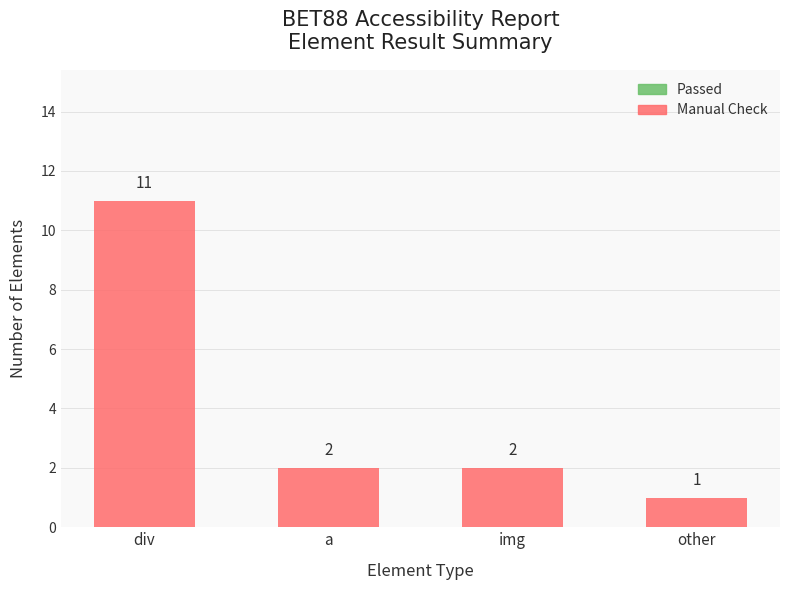

Count the number of categories in the chart.

4